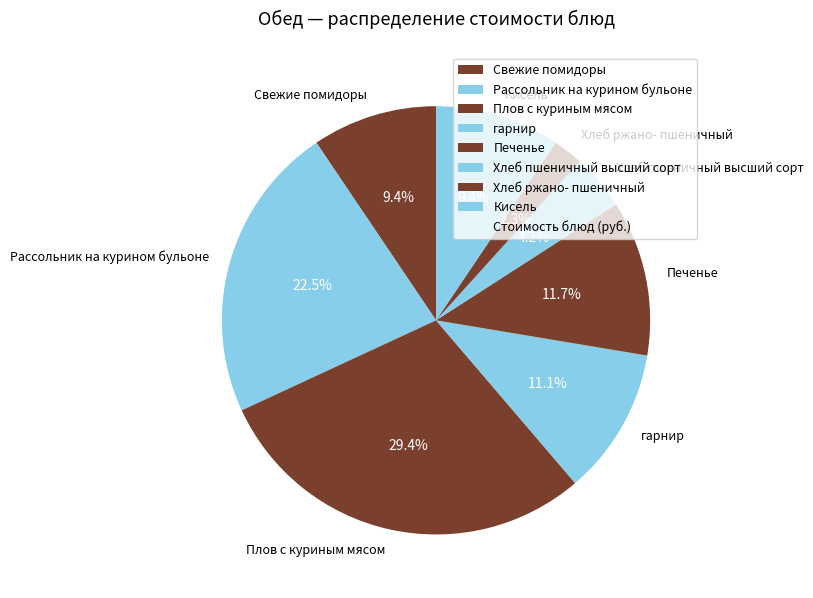

Which category has the biggest portion of the pie?

Плов с куриным мясом